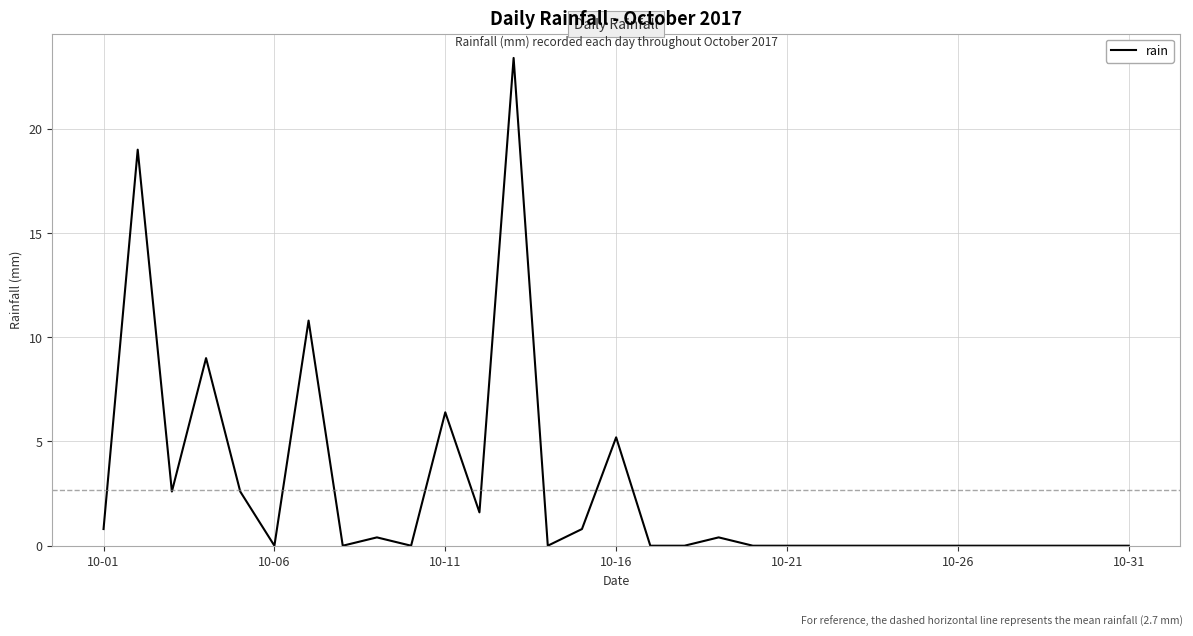

How many series are shown in this chart?

1